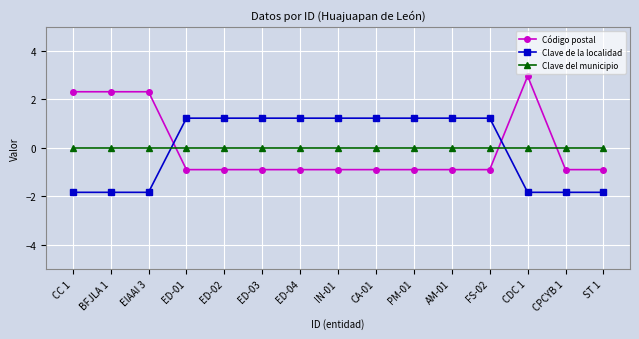

What are all the series names shown in the legend?

Código postal, Clave de la localidad, Clave del municipio